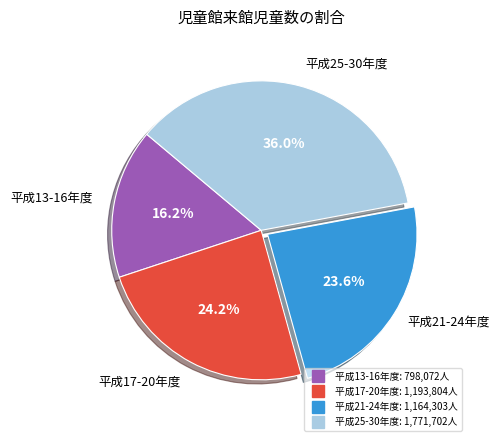

To the nearest percent, what is the difference between the largest and smallest slice percentages?

20%